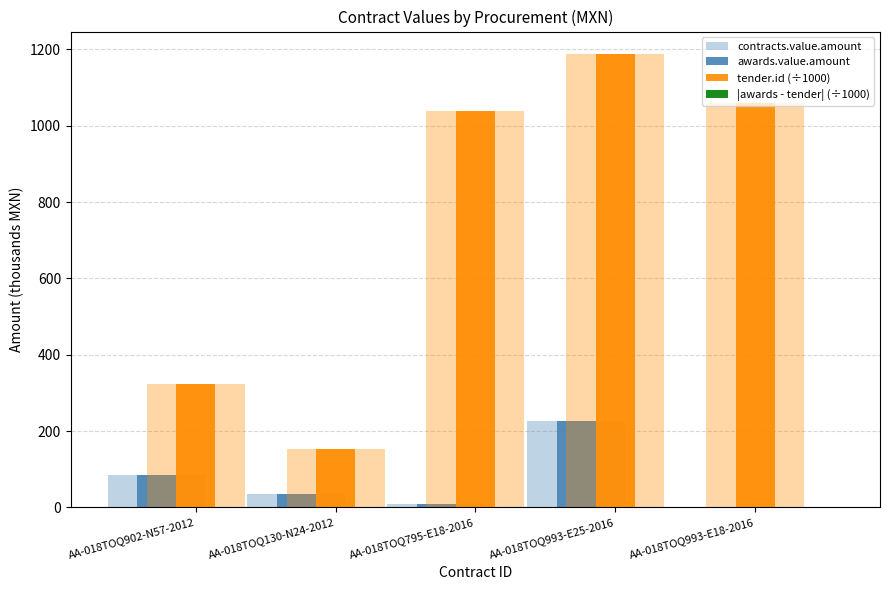

True or false: |awards - tender| (÷1000) has a value of 0.2 at AA-018TOQ130-N24-2012.

False